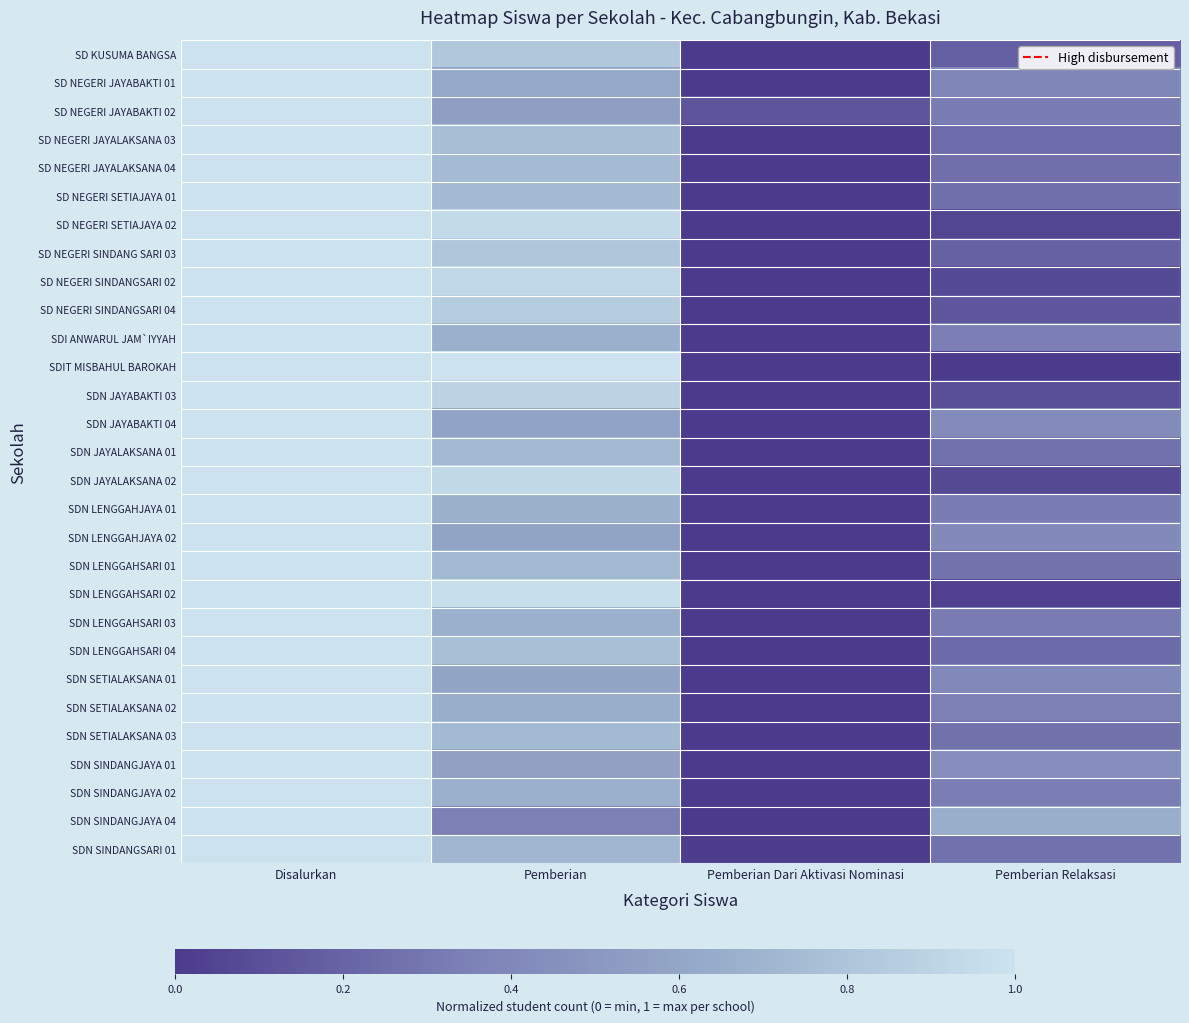

At which category is the sum across all series the highest?

Disalurkan